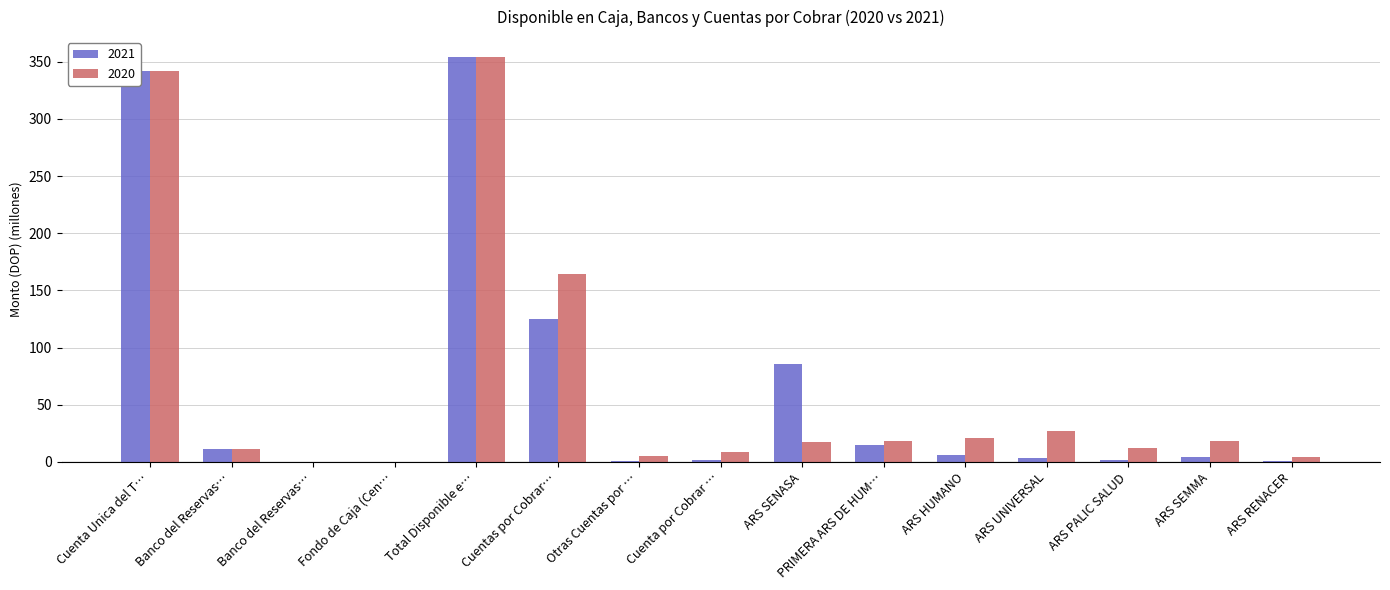

At which category is the sum across all series the highest?

Total Disponible e…